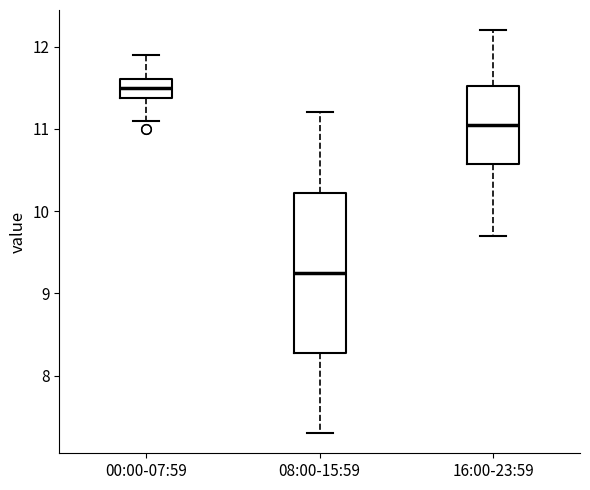

Which box has the lowest median line?

08:00-15:59